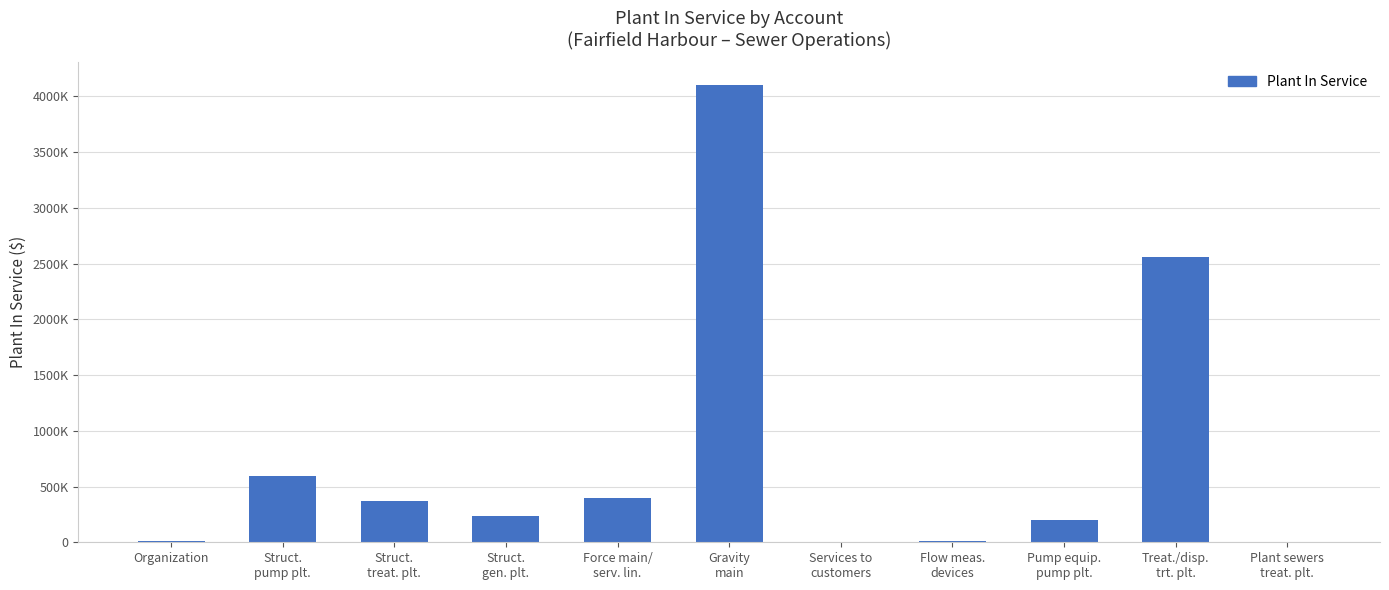

Rank the categories by value from highest to lowest.

Gravity
main, Treat./disp.
trt. plt., Struct.
pump plt., Force main/
serv. lin., Struct.
treat. plt., Struct.
gen. plt., Pump equip.
pump plt., Flow meas.
devices, Organization, Services to
customers, Plant sewers
treat. plt.